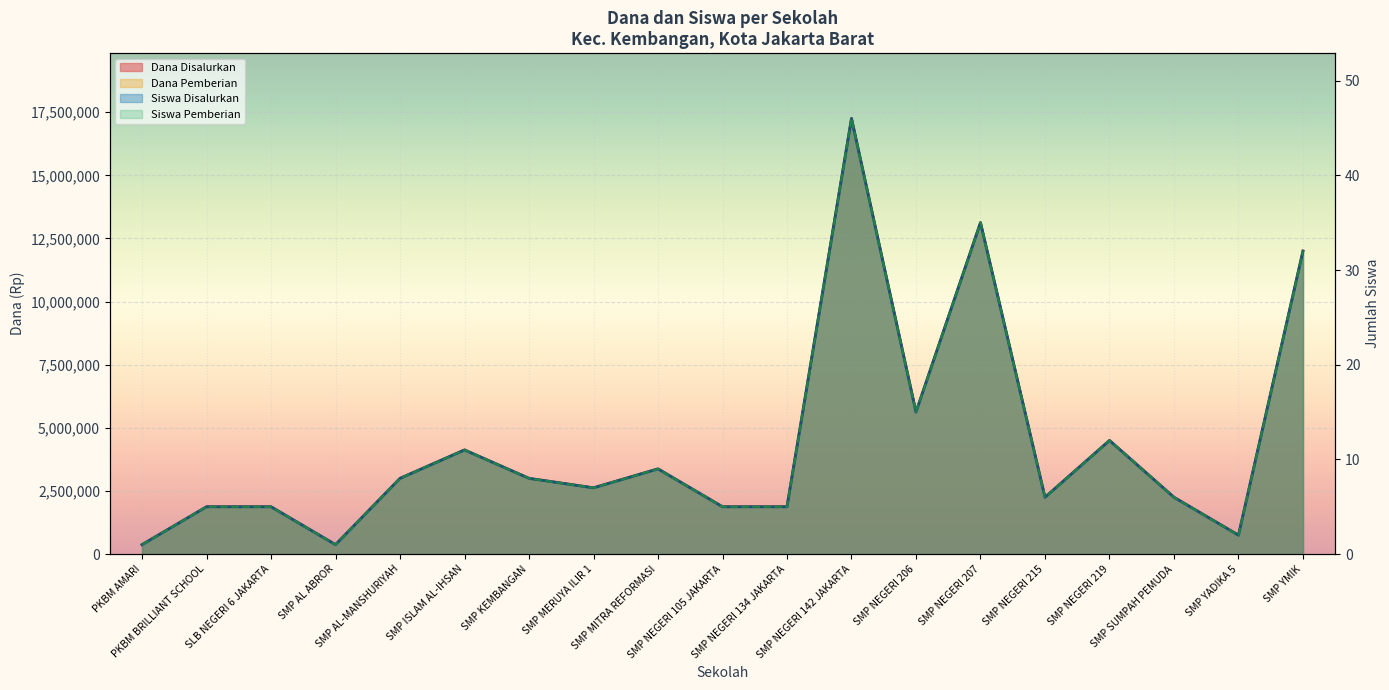

Rank the categories by Siswa Disalurkan value from lowest to highest.

PKBM AMARI, SMP AL ABROR, SMP YADIKA 5, PKBM BRILLIANT SCHOOL, SLB NEGERI 6 JAKARTA, SMP NEGERI 105 JAKARTA, SMP NEGERI 134 JAKARTA, SMP NEGERI 215, SMP SUMPAH PEMUDA, SMP MERUYA ILIR 1, SMP AL-MANSHURIYAH, SMP KEMBANGAN, SMP MITRA REFORMASI, SMP ISLAM AL-IHSAN, SMP NEGERI 219, SMP NEGERI 206, SMP YMIK, SMP NEGERI 207, SMP NEGERI 142 JAKARTA